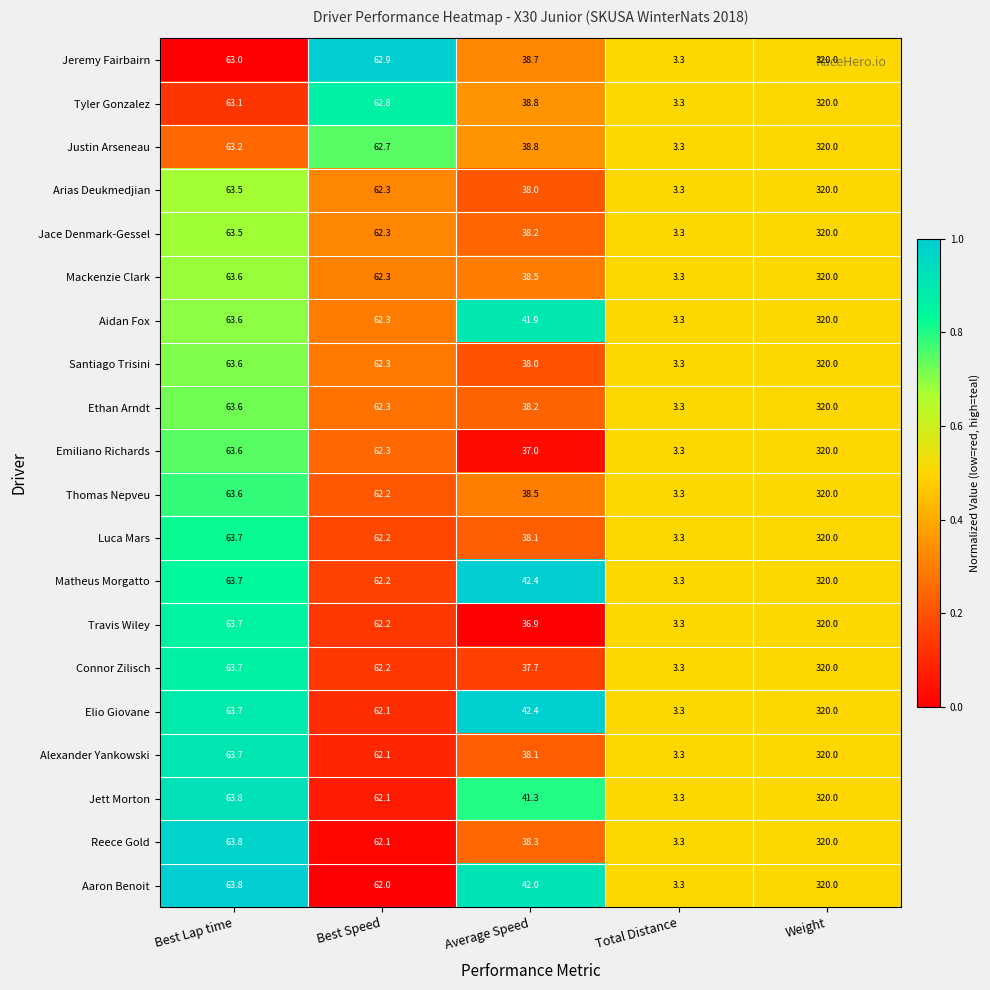

What is the greatest value displayed?

320.0